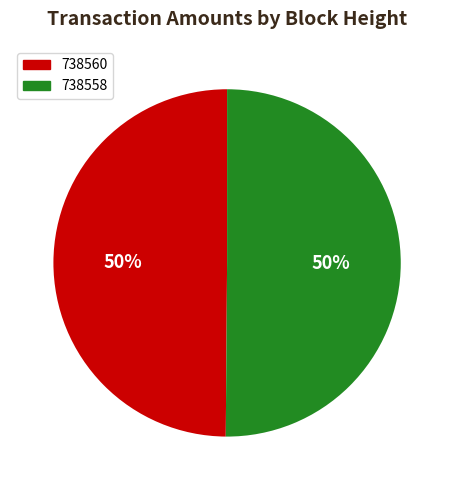

To the nearest percent, what portion does 738558 represent?

50%